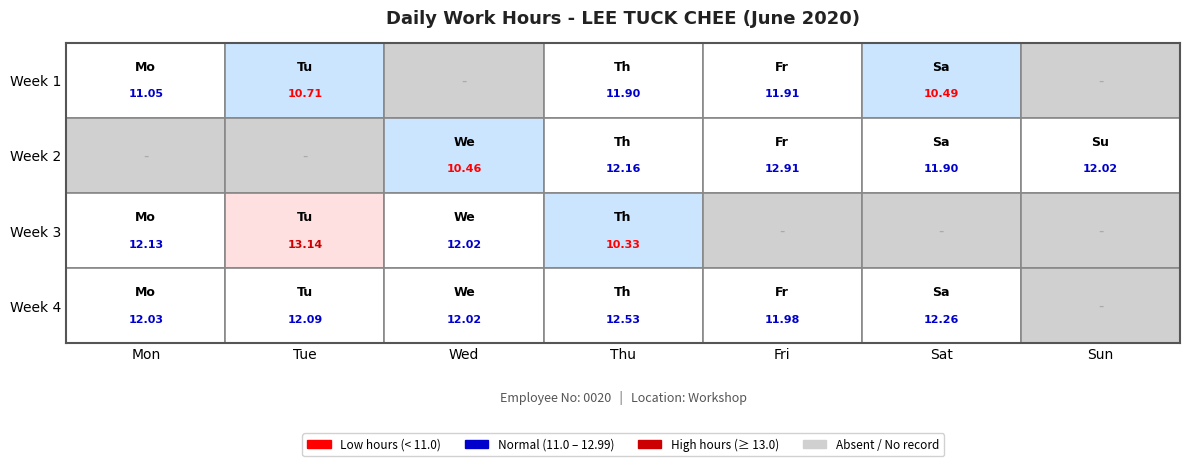

Reading left to right, what are all the values shown in this chart?

Week 1: Mon=11.1	Tue=10.7	Wed=0.0	Thu=11.9	Fri=11.9	Sat=10.5	Sun=0.0
Week 2: Mon=0.0	Tue=0.0	Wed=10.5	Thu=12.2	Fri=12.9	Sat=11.9	Sun=12.0
Week 3: Mon=12.1	Tue=13.1	Wed=12.0	Thu=10.3	Fri=0.0	Sat=0.0	Sun=0.0
Week 4: Mon=12.0	Tue=12.1	Wed=12.0	Thu=12.5	Fri=12.0	Sat=12.3	Sun=0.0